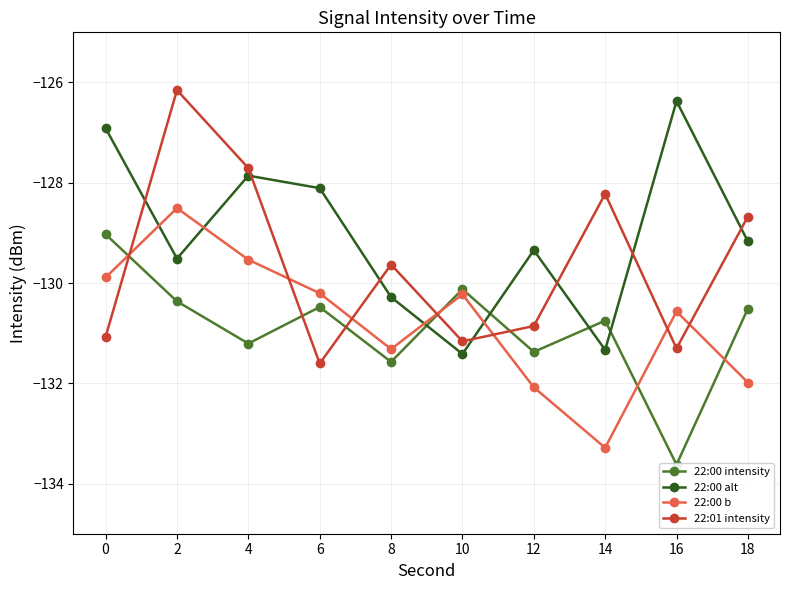

Reading left to right, extract all data points from this chart.

22:00 intensity: 0=-129.0	2=-130.4	4=-131.2	6=-130.5	8=-131.6	10=-130.1	12=-131.4	14=-130.8	16=-133.6	18=-130.5
22:00 alt: 0=-126.9	2=-129.5	4=-127.9	6=-128.1	8=-130.3	10=-131.4	12=-129.3	14=-131.3	16=-126.4	18=-129.2
22:00 b: 0=-129.9	2=-128.5	4=-129.5	6=-130.2	8=-131.3	10=-130.2	12=-132.1	14=-133.3	16=-130.6	18=-132.0
22:01 intensity: 0=-131.1	2=-126.2	4=-127.7	6=-131.6	8=-129.6	10=-131.2	12=-130.9	14=-128.2	16=-131.3	18=-128.7